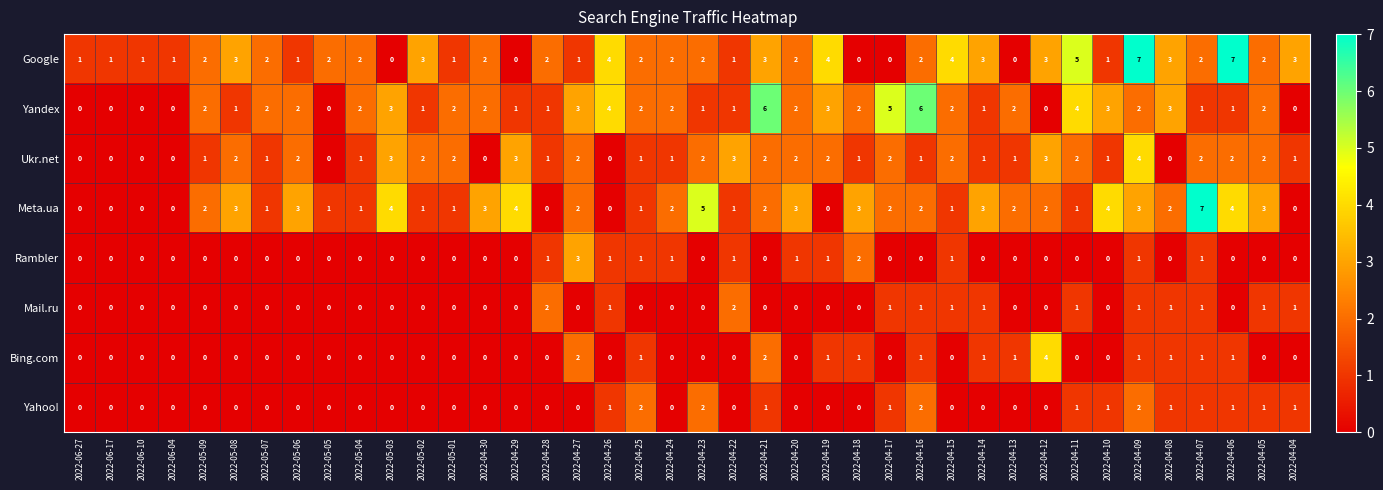

How many distinct data groups are displayed?

8